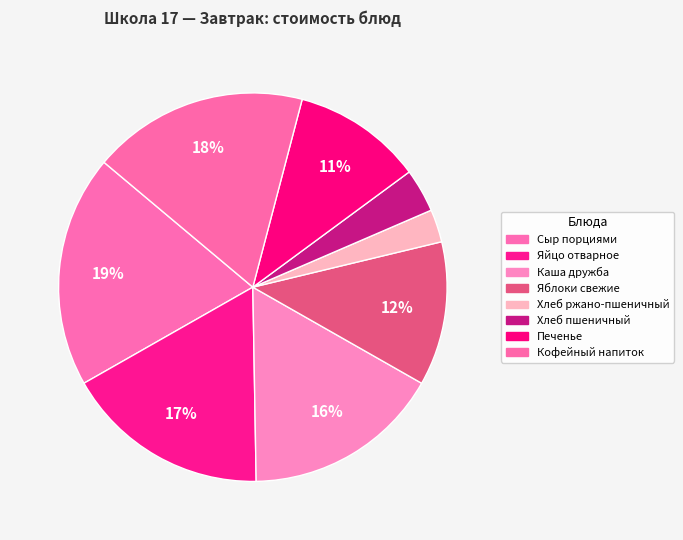

What is the smallest slice in the pie chart?

Хлеб ржано-пшеничный